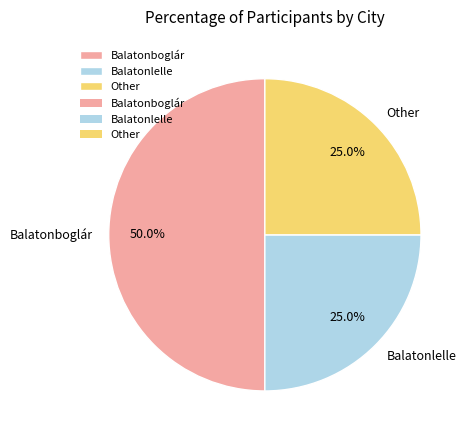

Is it true that Balatonboglár is 50% of the pie?

True